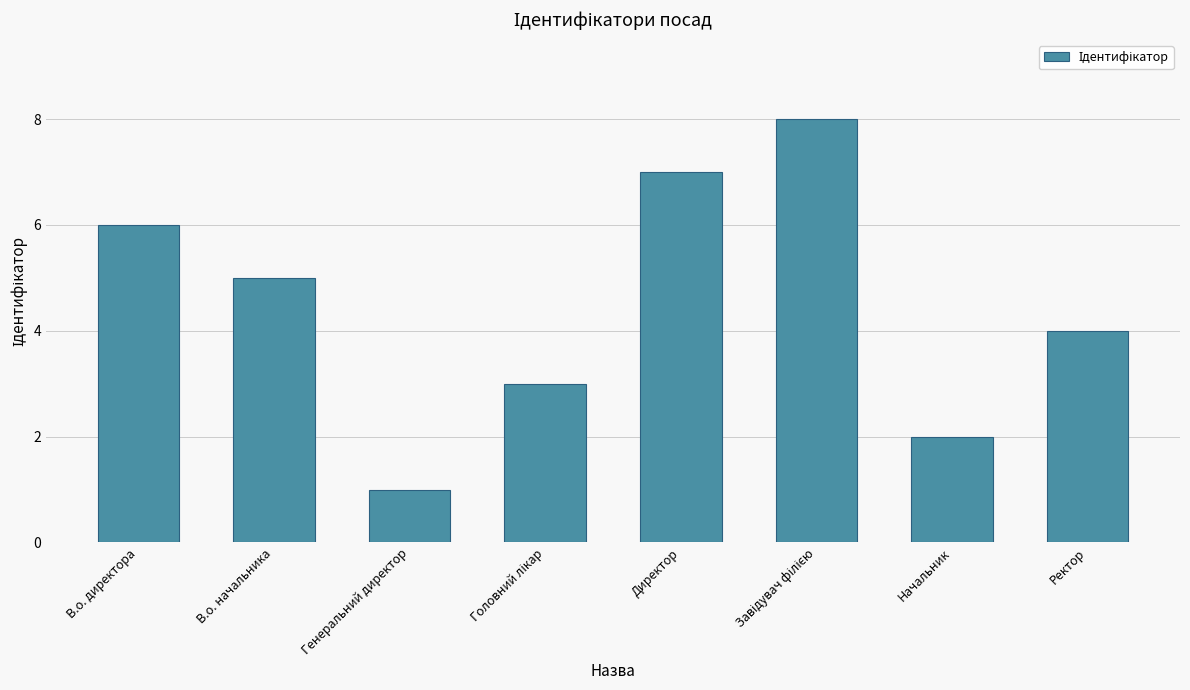

How many values are between 3 and 7?

5